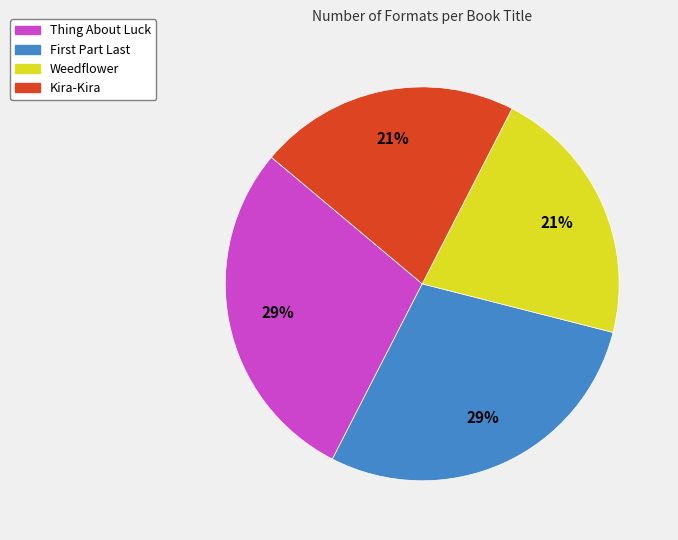

To the nearest percent, what percentage of the pie is Kira-Kira?

21%